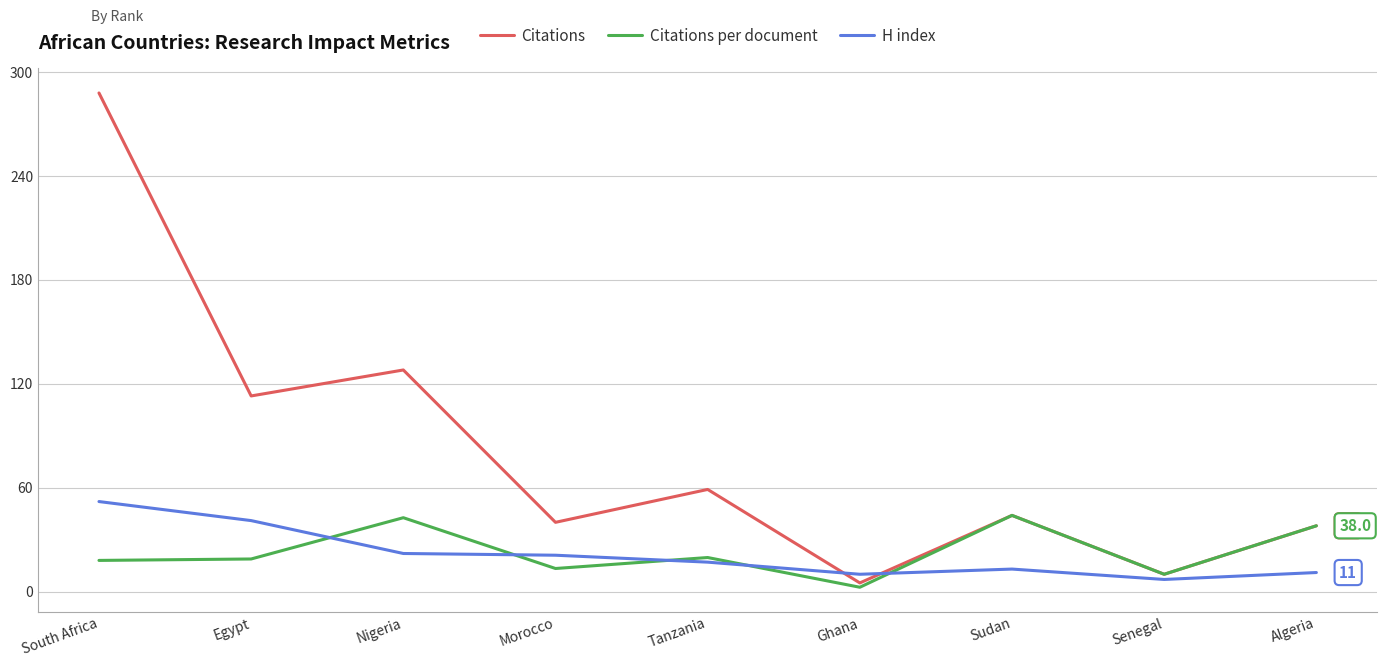

Is the value of Citations per document at South Africa greater than the value of Citations at South Africa?

No